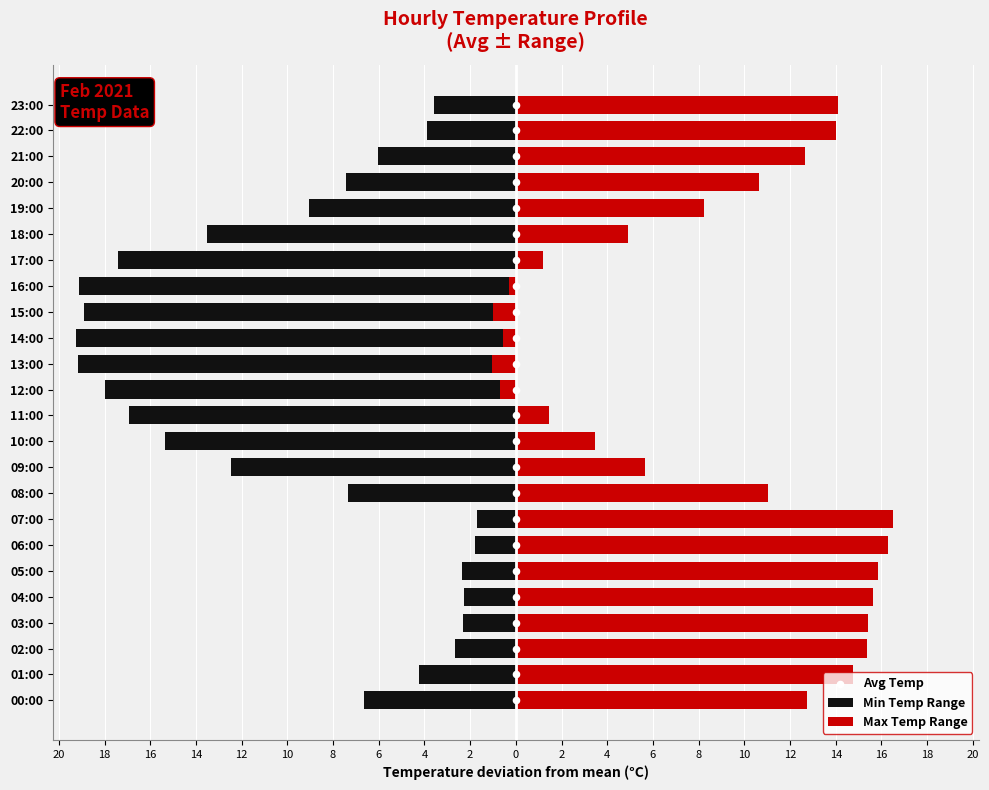

Which series reaches the minimum Y coordinate?

Min Temp Range